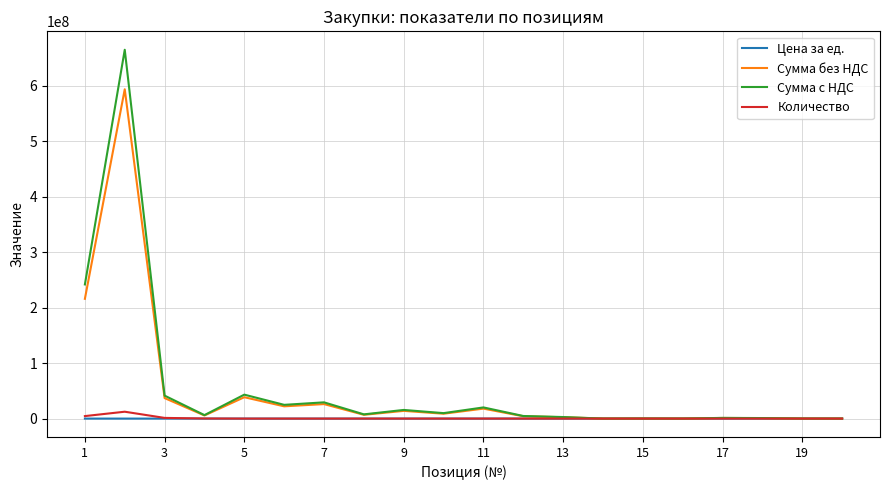

How many lines are shown in the chart?

4